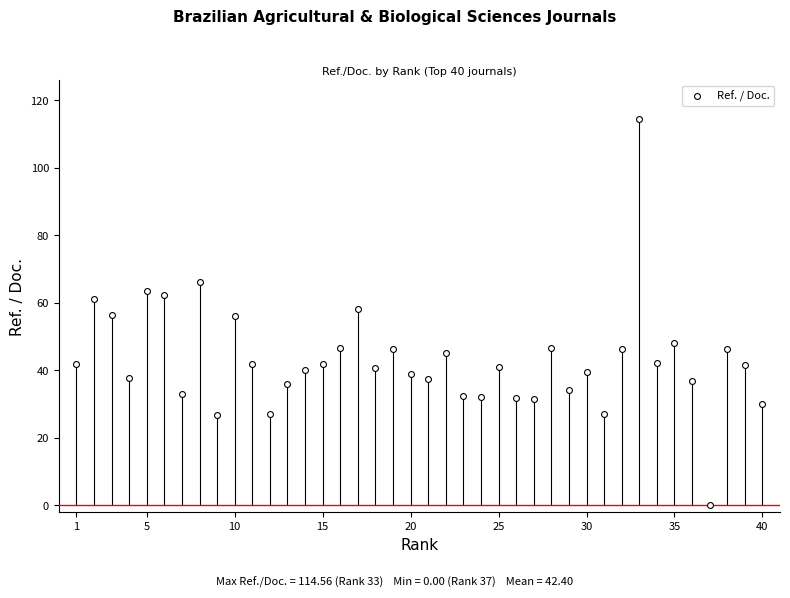

What is the range of X values (max minus min)?

39.0